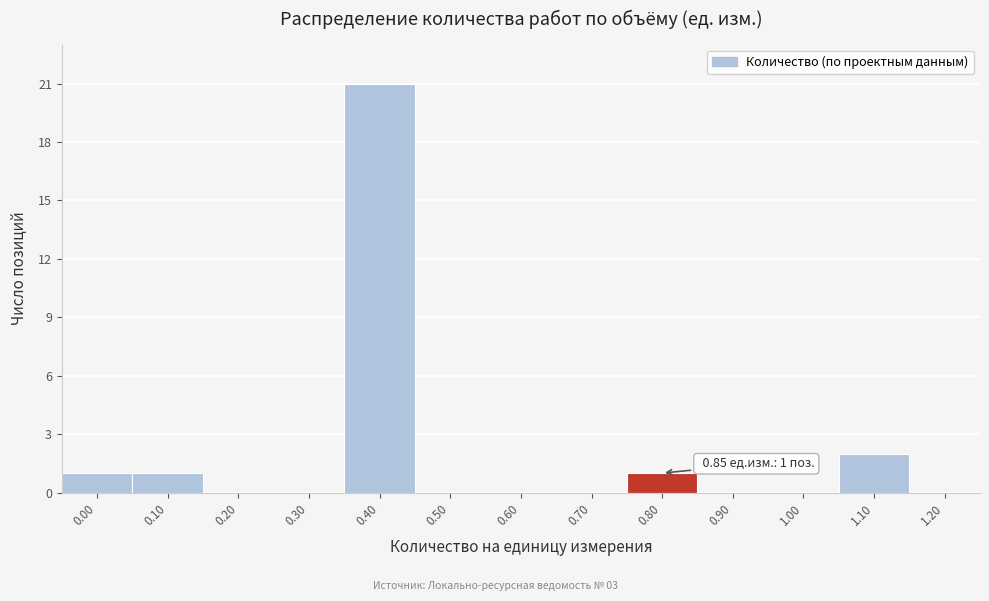

Reading left to right, transcribe all the data shown in this chart.

0.00=1	0.10=1	0.20=0	0.30=0	0.40=21	0.50=0	0.60=0	0.70=0	0.80=1	0.90=0	1.00=0	1.10=2	1.20=0